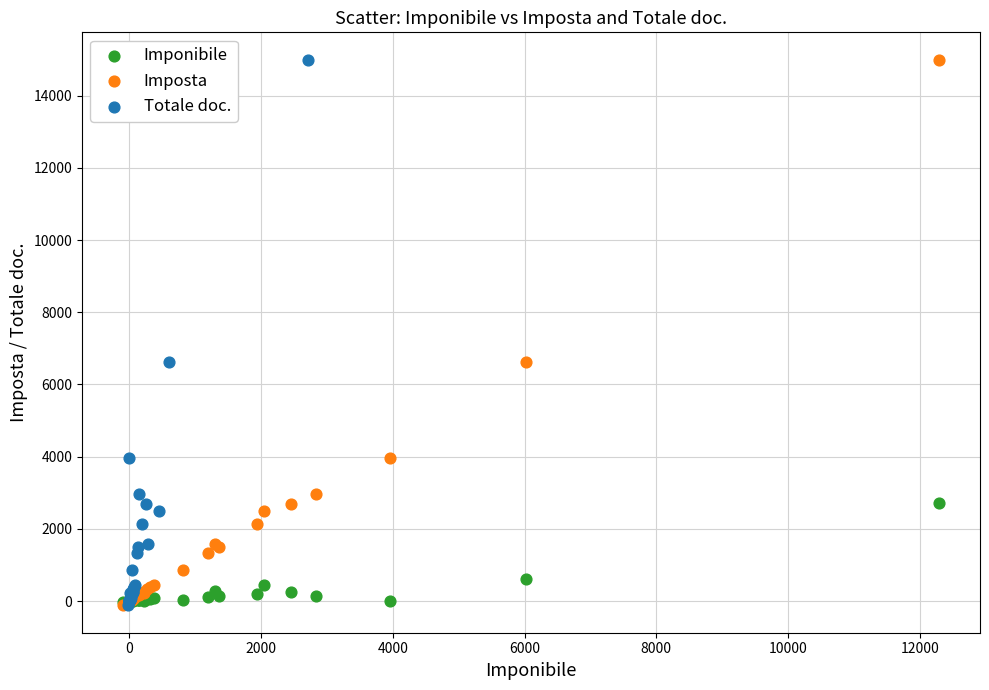

What are all the series names shown in the legend?

Imponibile, Imposta, Totale doc.